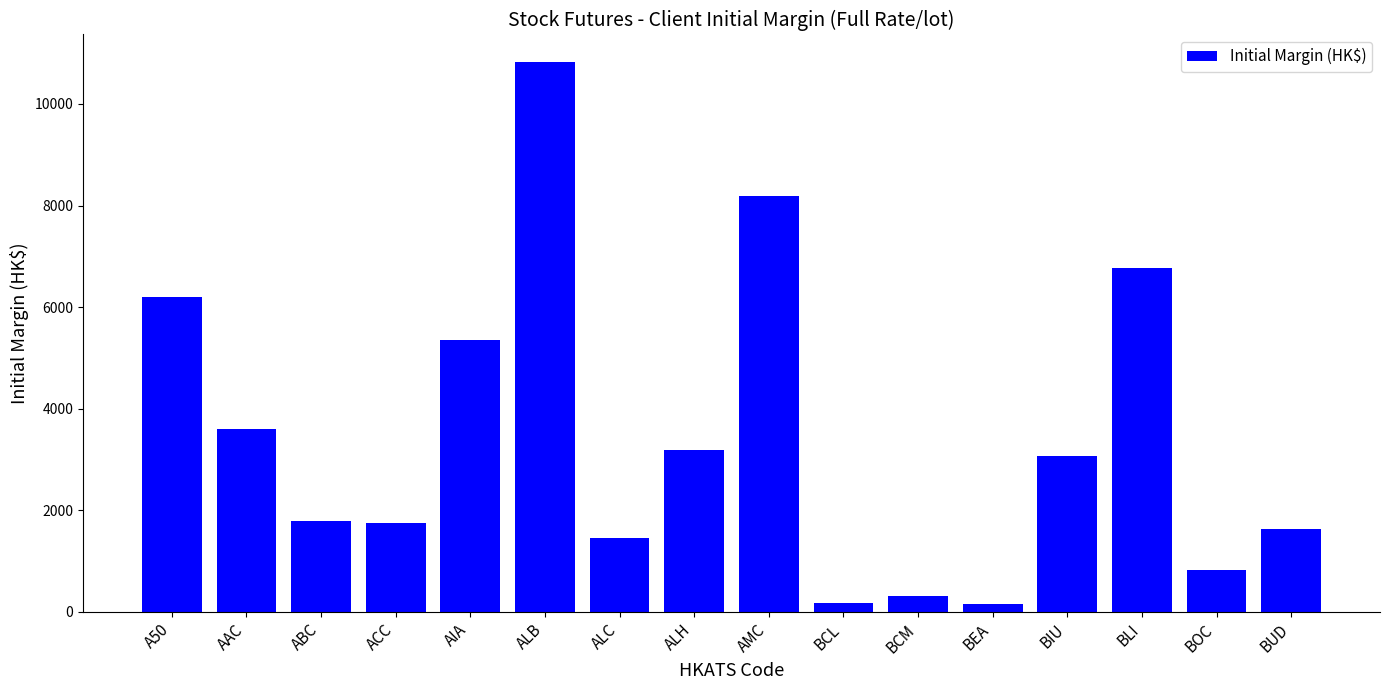

What is the label of the 9th bar from the left?

AMC